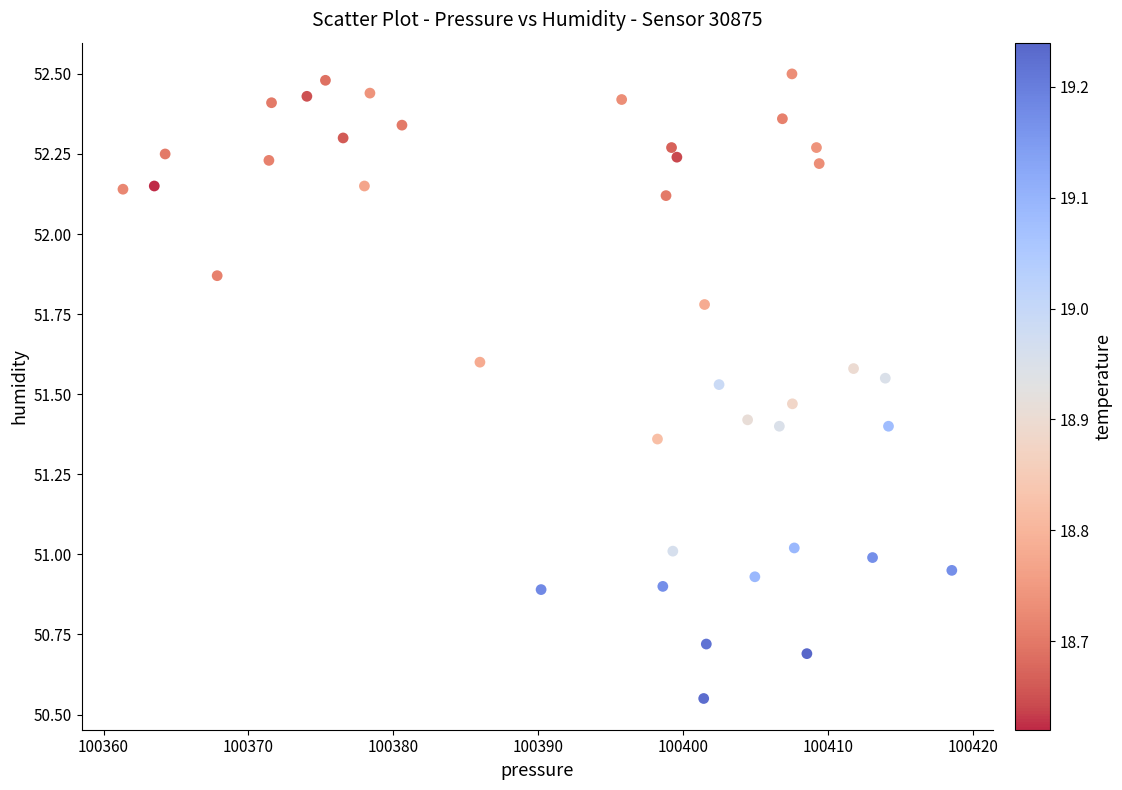

What is the range of X values (max minus min)?

57.2